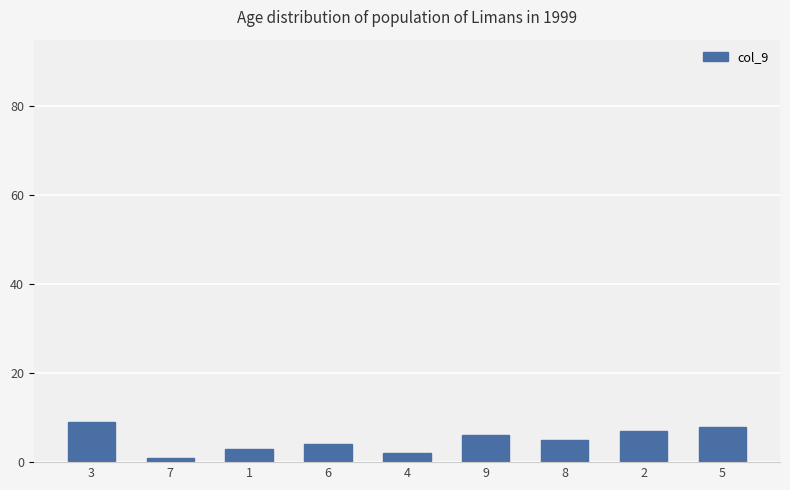

Reading left to right, transcribe all the data shown in this chart.

3=9	7=1	1=3	6=4	4=2	9=6	8=5	2=7	5=8